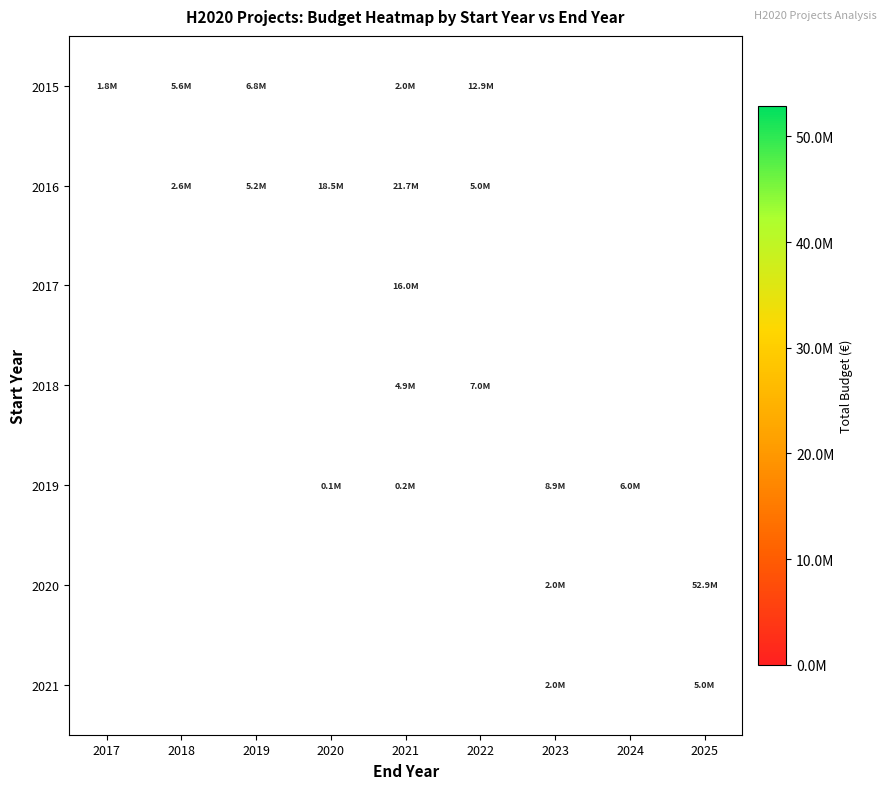

Count the number of data series in this chart.

7